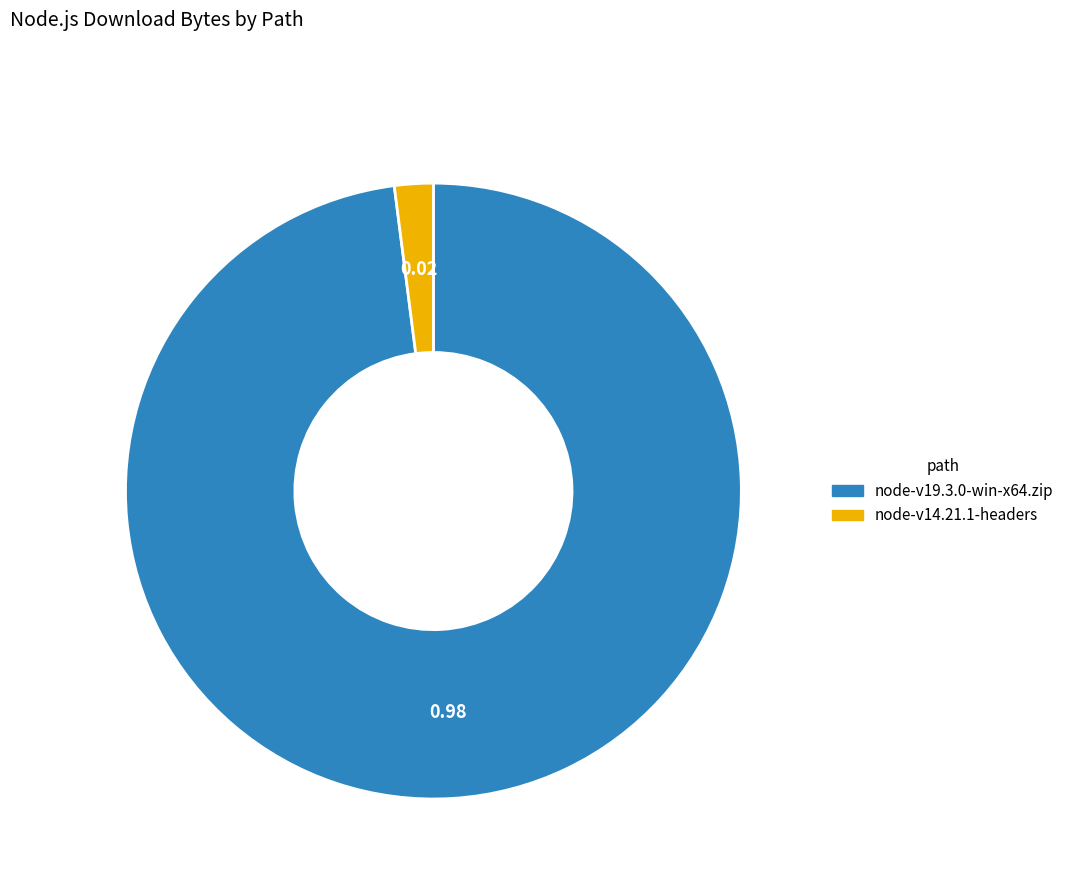

Is the sum of node-v19.3.0-win-x64.zip and node-v14.21.1-headers greater than half?

Yes